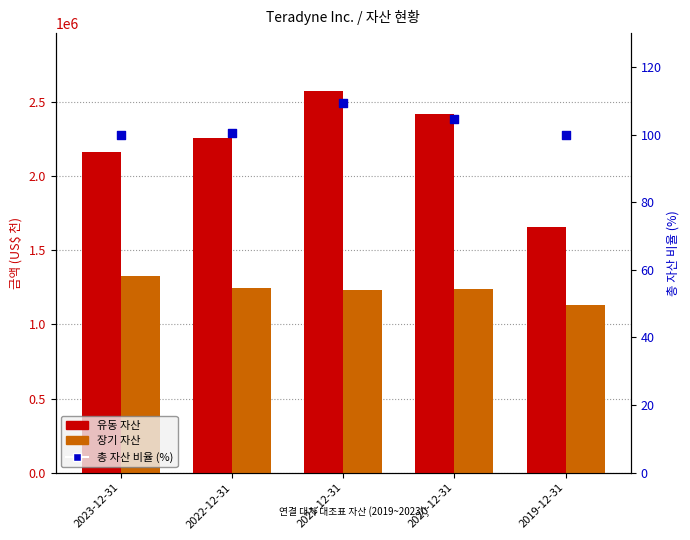

What is the total value across all series at 2021-12-31?

3809534.3